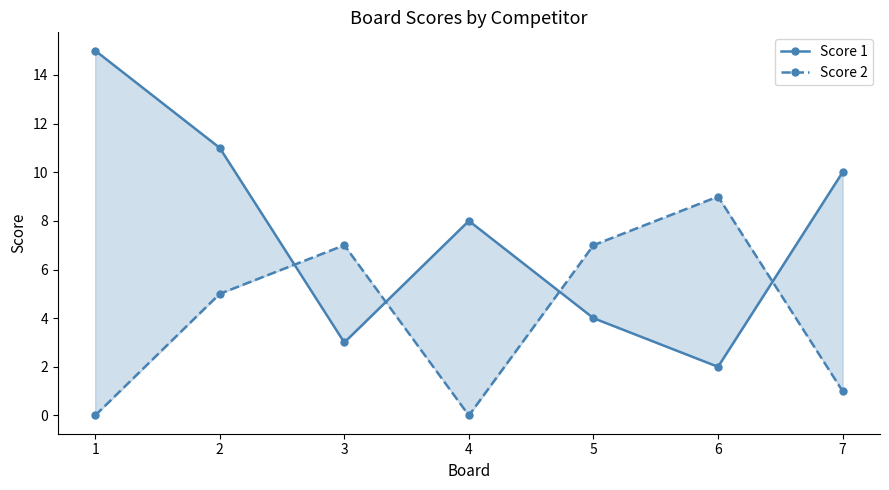

Rank the series by their maximum value, from highest to lowest.

Score 1, Score 2